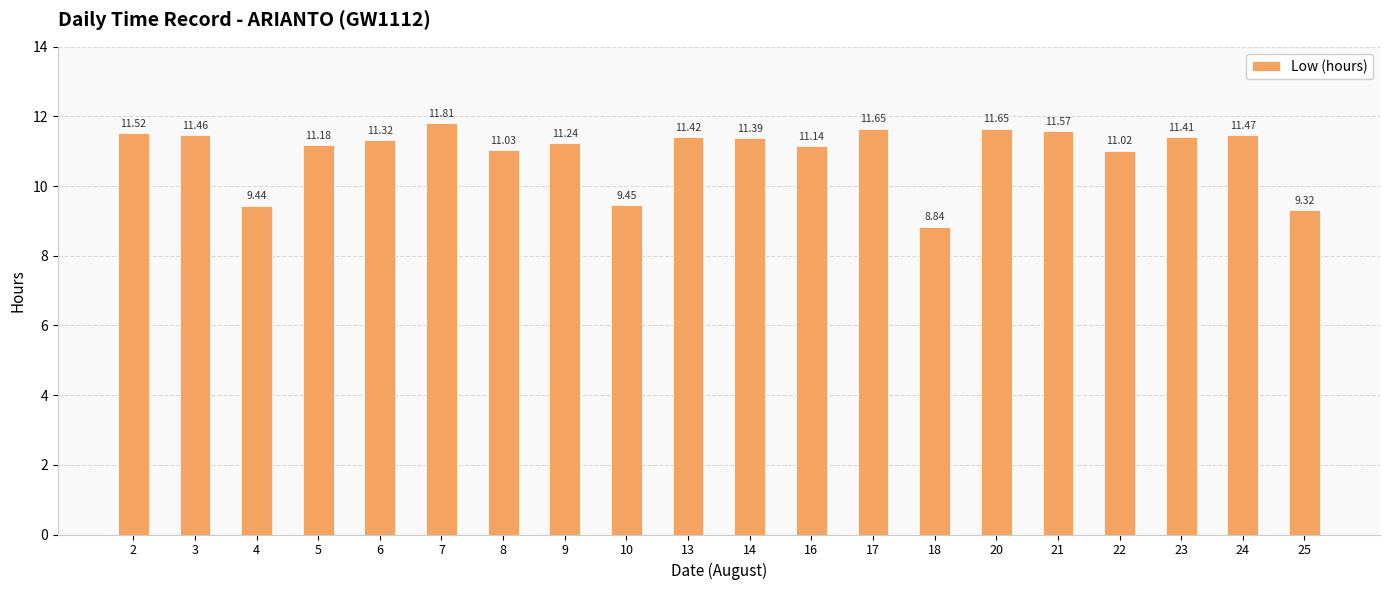

What is the value of the 6th bar from the left?

11.8